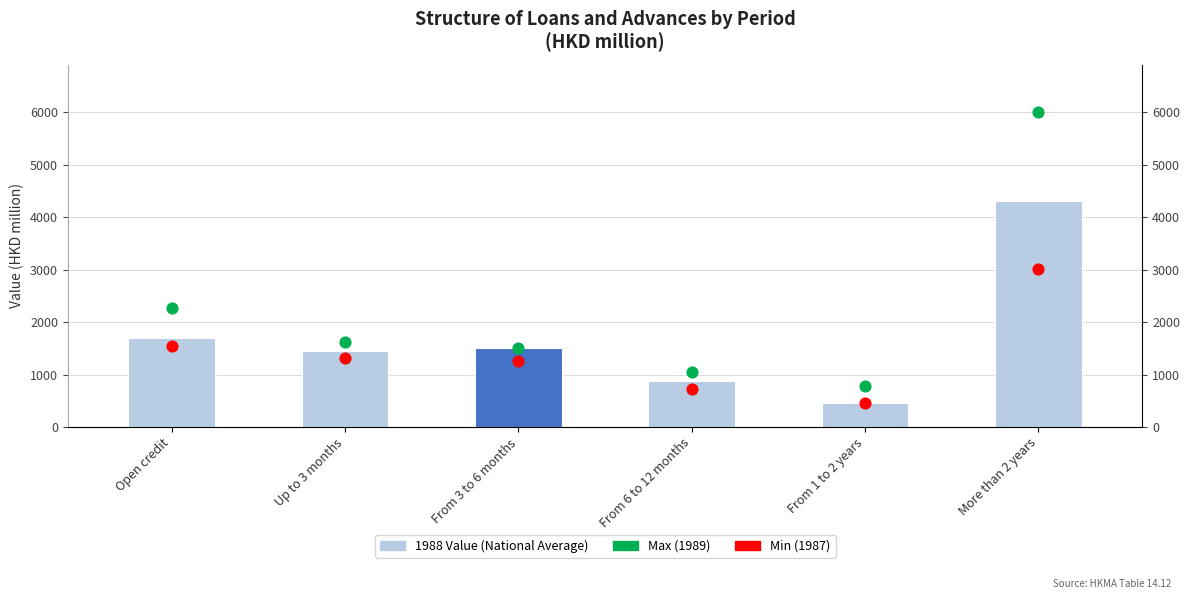

At how many categories does at least one series exceed 824?

5